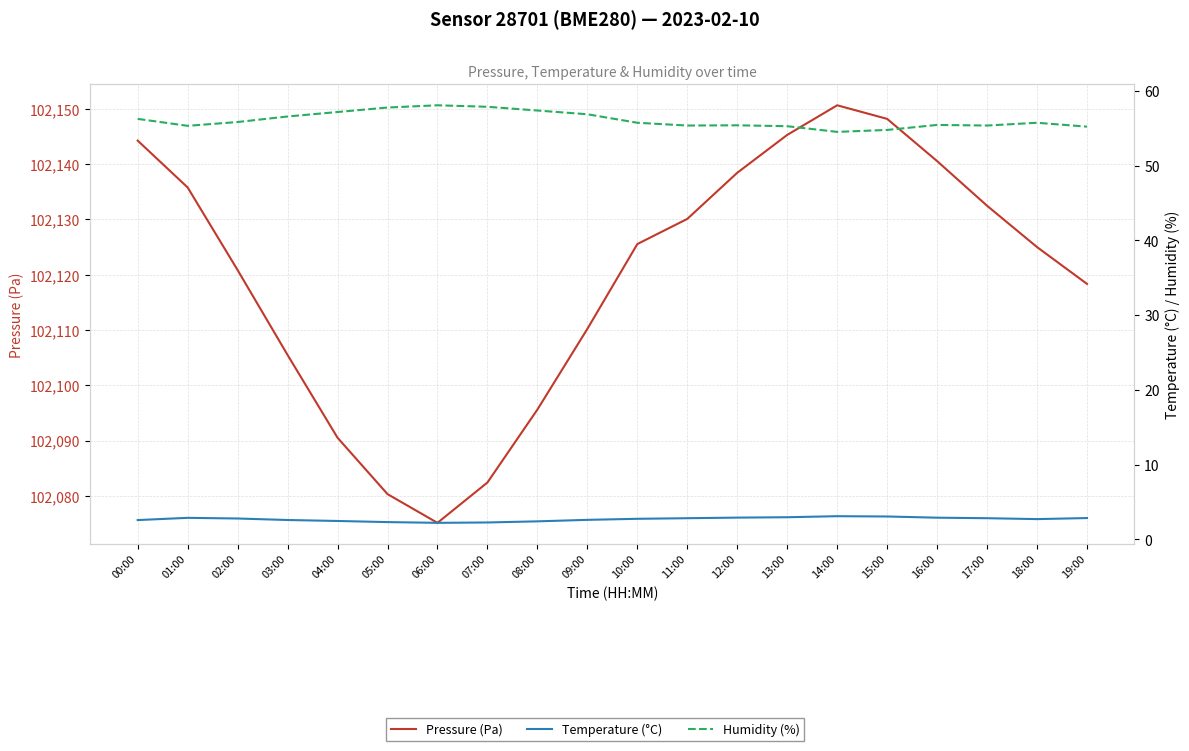

What position from the left is 09:00?

10